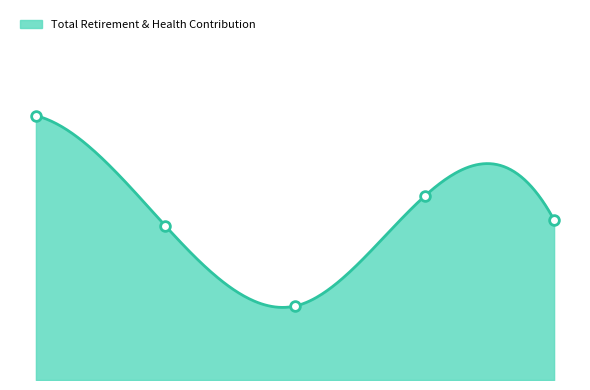

How many data points are less than 18466?

2